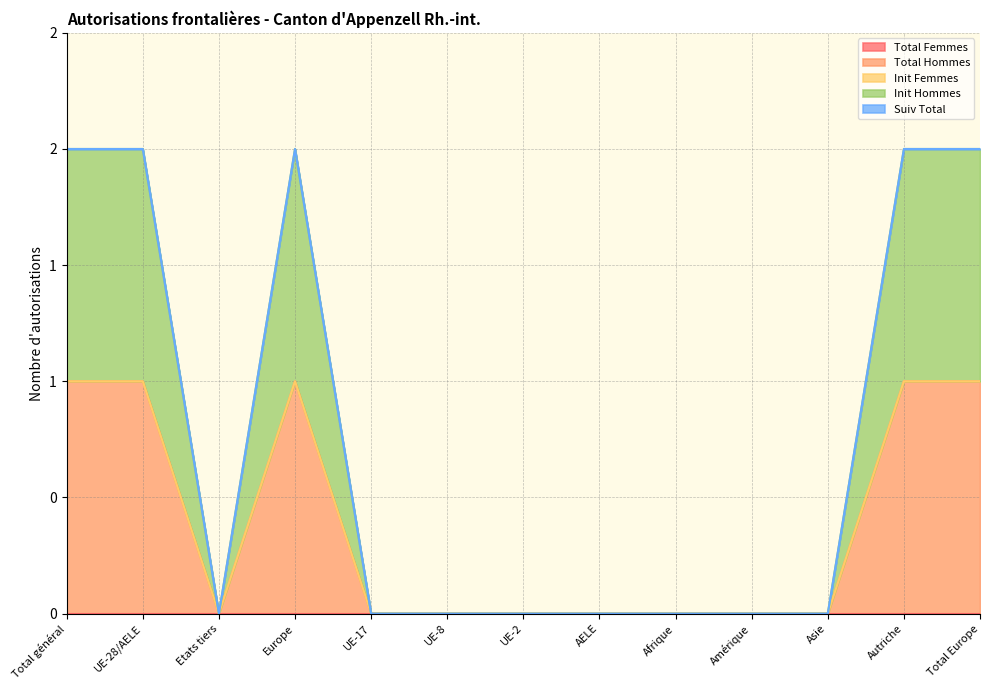

Reading left to right, extract all data points from this chart.

Total Femmes: Total général=0	UE-28/AELE=0	Etats tiers=0	Europe=0	UE-17=0	UE-8=0	UE-2=0	AELE=0	Afrique=0	Amérique=0	Asie=0	Autriche=0	Total Europe=0
Total Hommes: Total général=1	UE-28/AELE=1	Etats tiers=0	Europe=1	UE-17=0	UE-8=0	UE-2=0	AELE=0	Afrique=0	Amérique=0	Asie=0	Autriche=1	Total Europe=1
Init Femmes: Total général=0	UE-28/AELE=0	Etats tiers=0	Europe=0	UE-17=0	UE-8=0	UE-2=0	AELE=0	Afrique=0	Amérique=0	Asie=0	Autriche=0	Total Europe=0
Init Hommes: Total général=1	UE-28/AELE=1	Etats tiers=0	Europe=1	UE-17=0	UE-8=0	UE-2=0	AELE=0	Afrique=0	Amérique=0	Asie=0	Autriche=1	Total Europe=1
Suiv Total: Total général=0	UE-28/AELE=0	Etats tiers=0	Europe=0	UE-17=0	UE-8=0	UE-2=0	AELE=0	Afrique=0	Amérique=0	Asie=0	Autriche=0	Total Europe=0